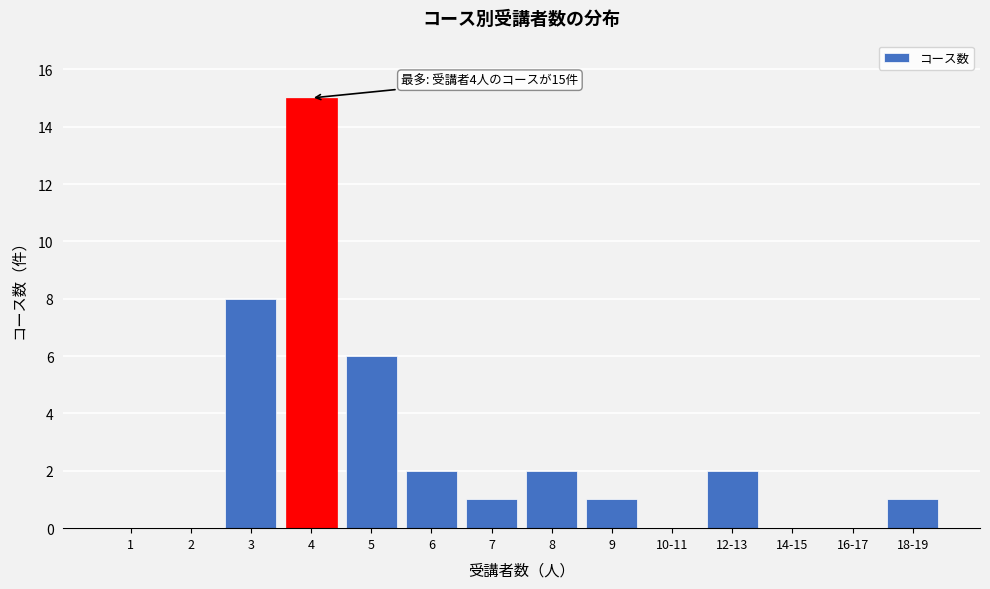

Reading left to right, transcribe all the data shown in this chart.

1=0	2=0	3=8	4=15	5=6	6=2	7=1	8=2	9=1	10-11=0	12-13=2	14-15=0	16-17=0	18-19=1